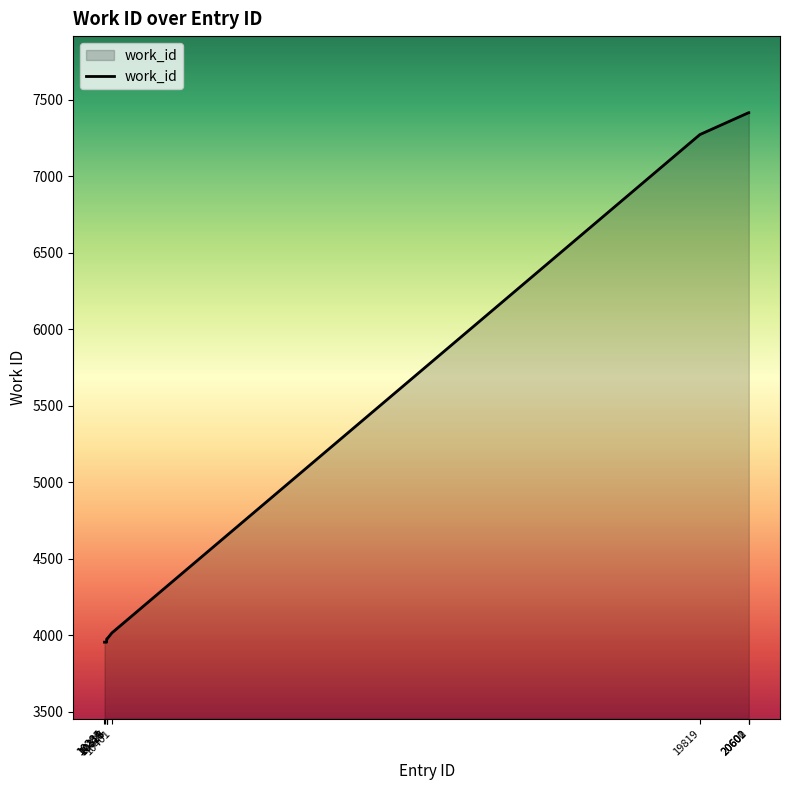

What is the difference between the maximum and minimum values?

3458